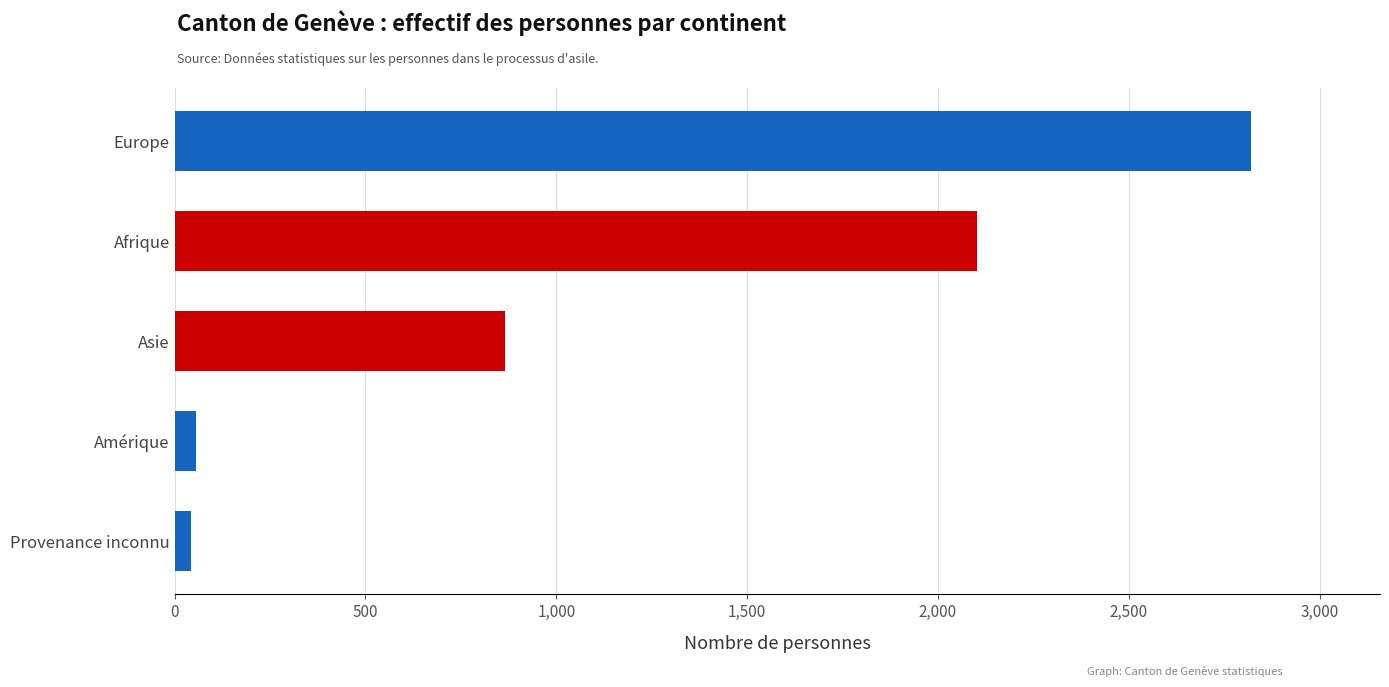

What is the average value?

1178